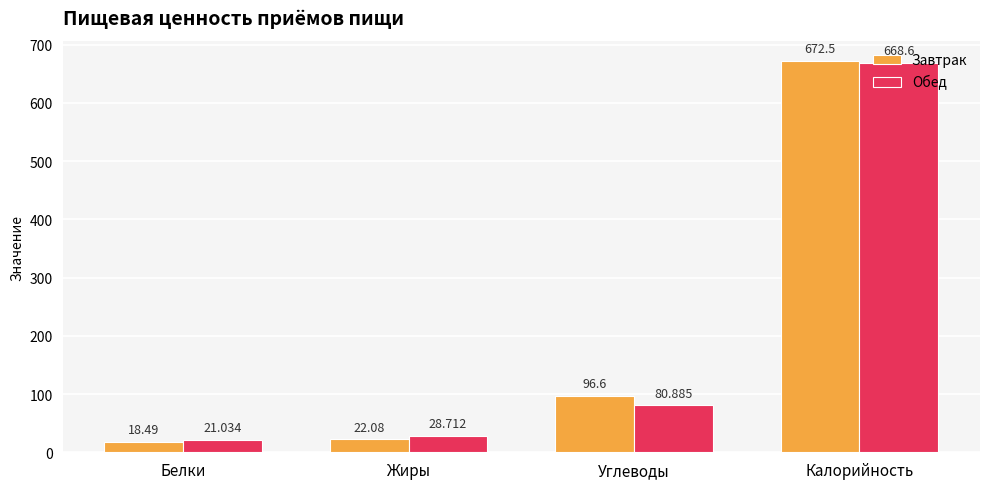

The value of Завтрак at Жиры is 22.1. True or false?

True